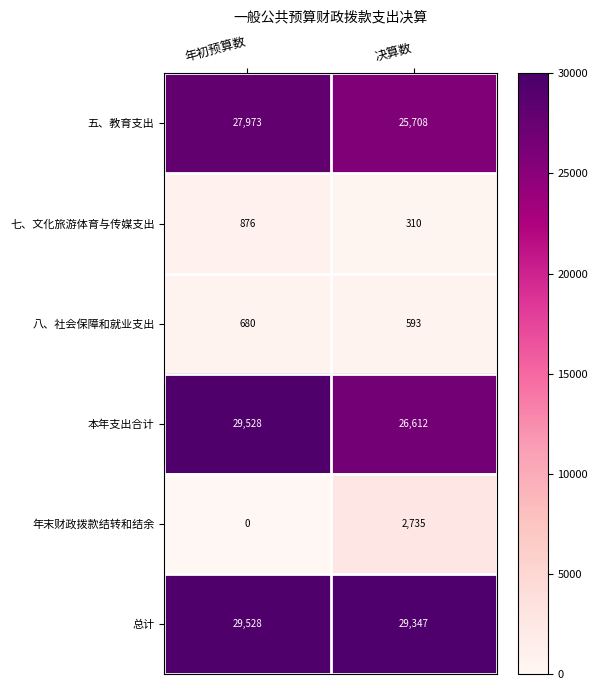

What is the maximum value for 五、教育支出?

27973